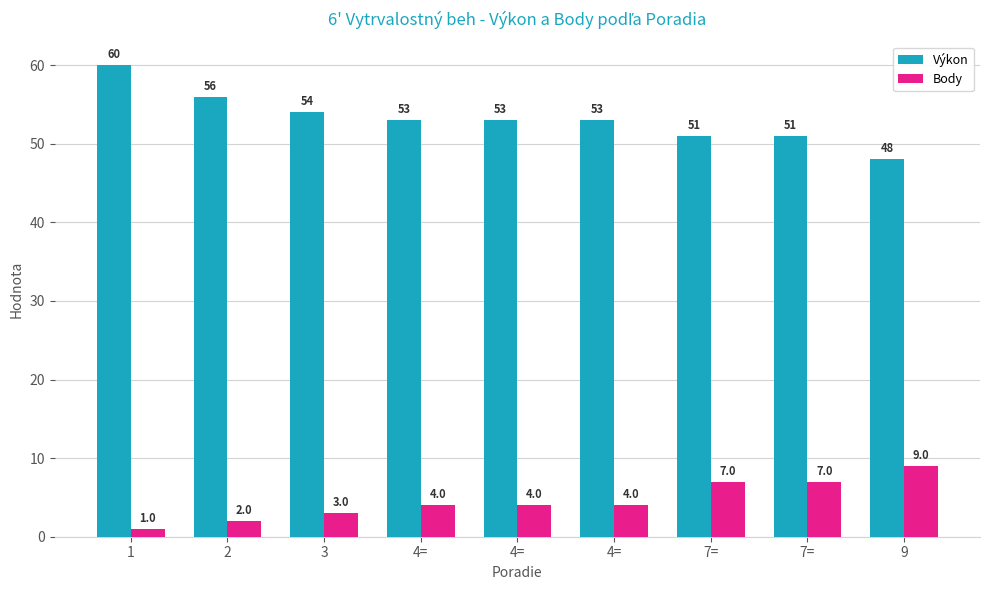

What is the average value of the Výkon series?

53